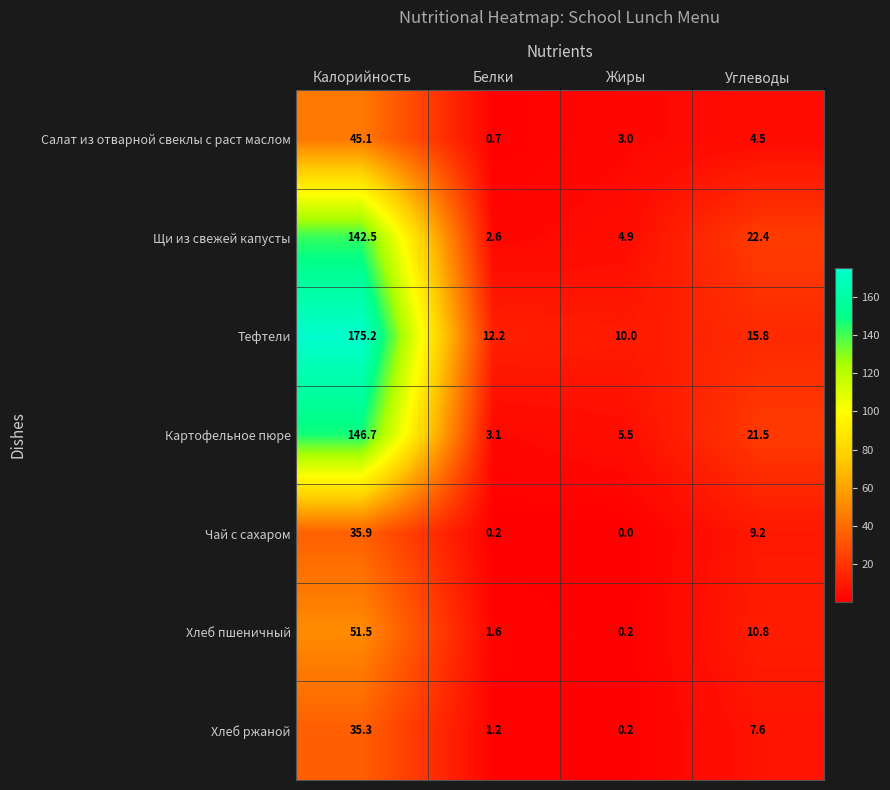

At Углеводы, list the series in order from largest to smallest.

Щи из свежей капусты, Картофельное пюре, Тефтели, Хлеб пшеничный, Чай с сахаром, Хлеб ржаной, Салат из отварной свеклы с раст маслом